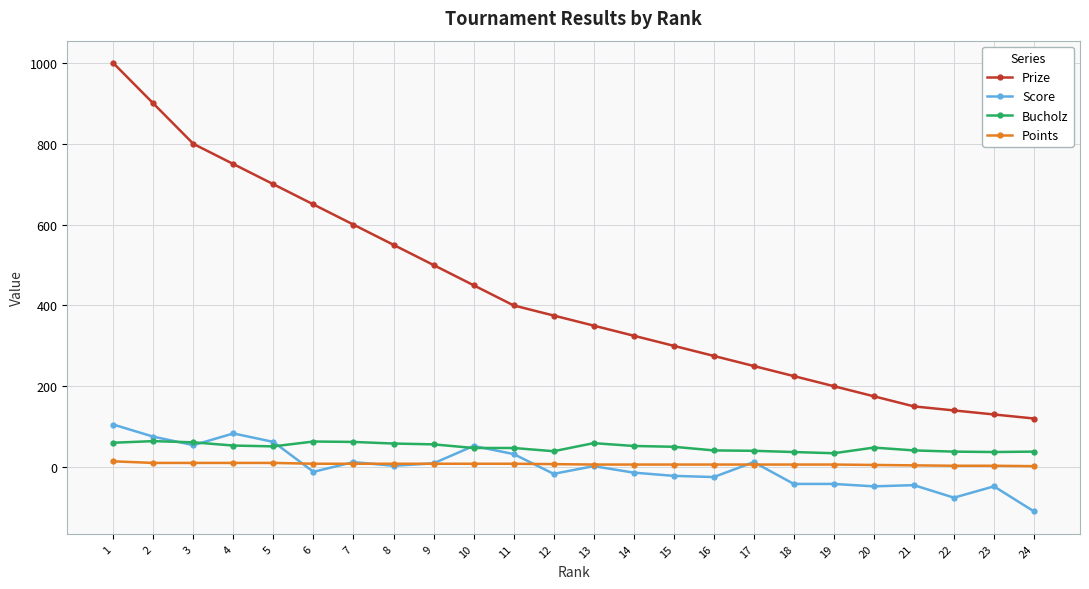

Which series has the widest spread of values?

Prize